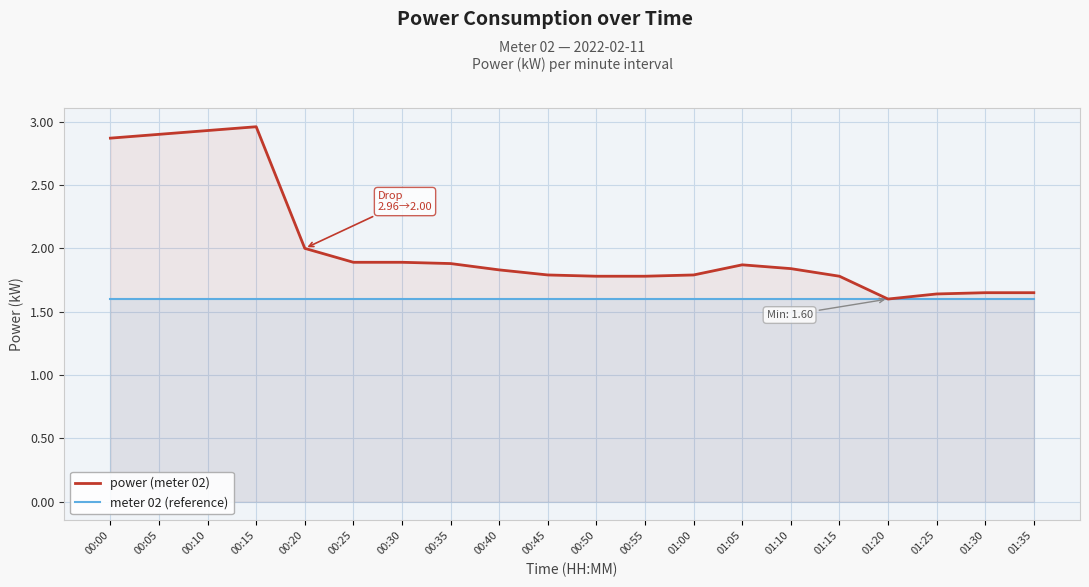

Is the value of power (meter 02) at 00:40 greater than the value of meter 02 (reference) at 01:20?

Yes